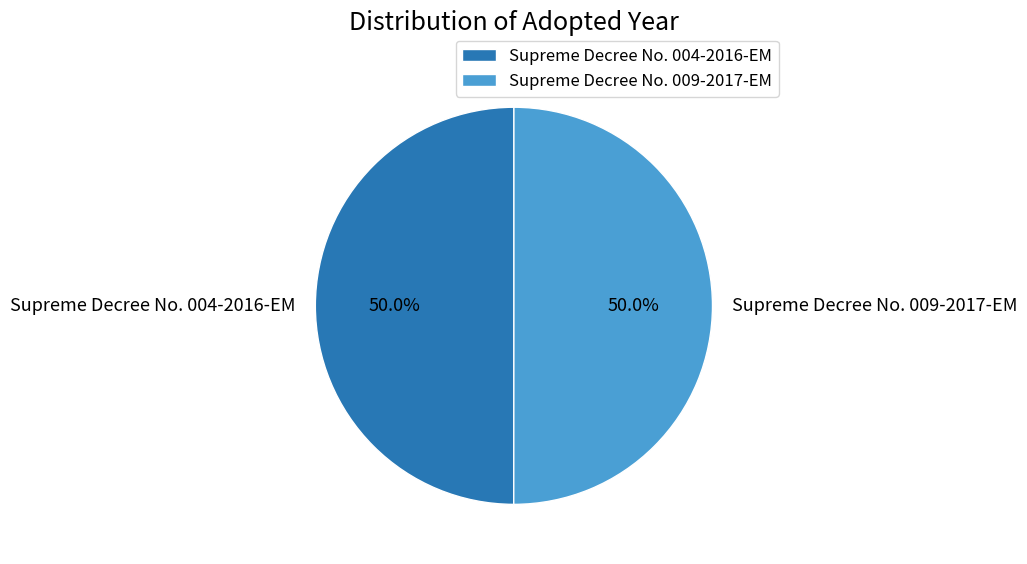

Count the number of slices in the pie.

2